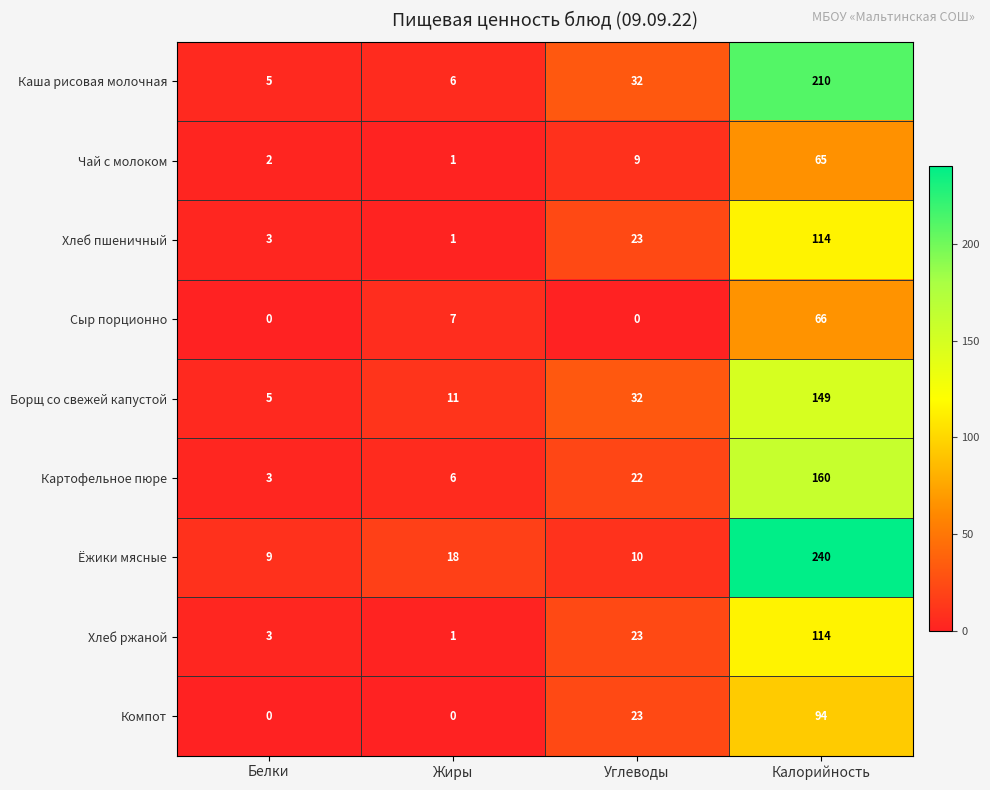

The Каша рисовая молочная series shows 6 at Жиры. True or false?

True